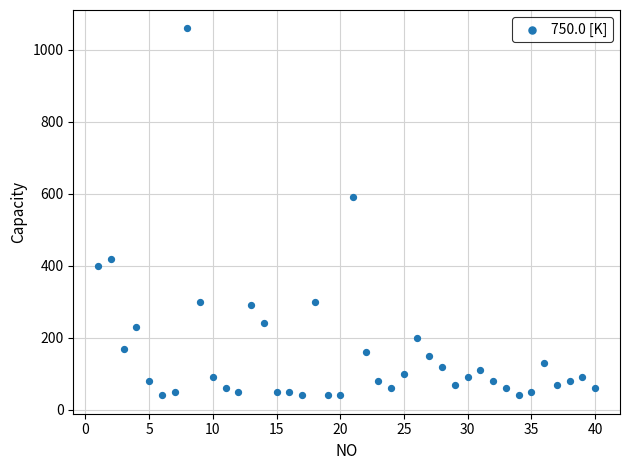

What is the range of Y values (max minus min)?

1020